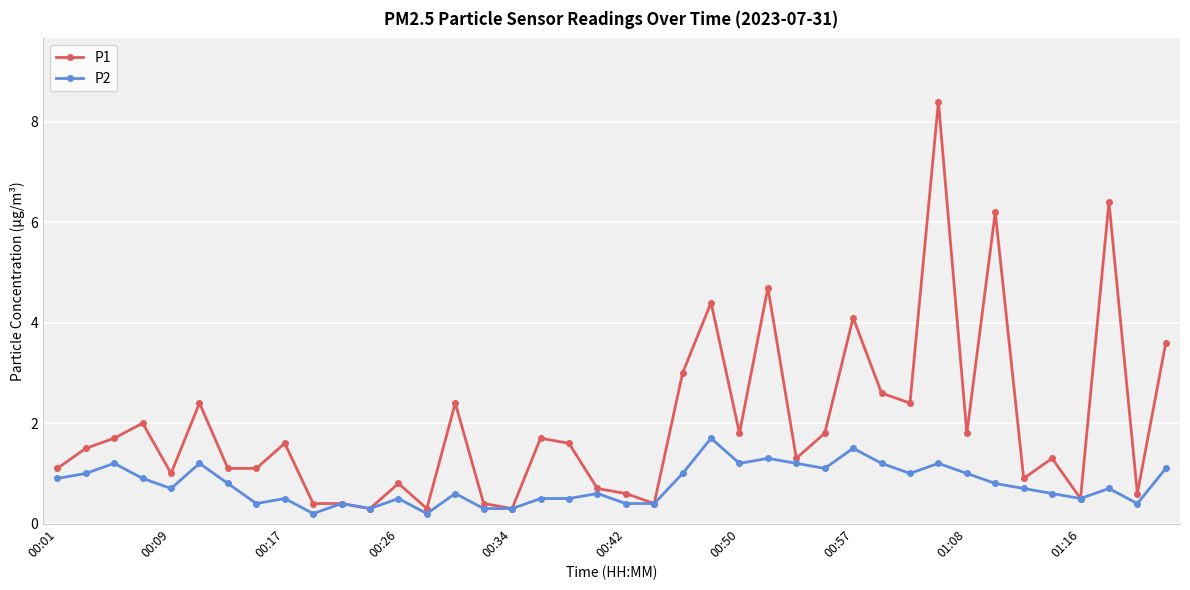

Which series has the largest range (max minus min)?

P1